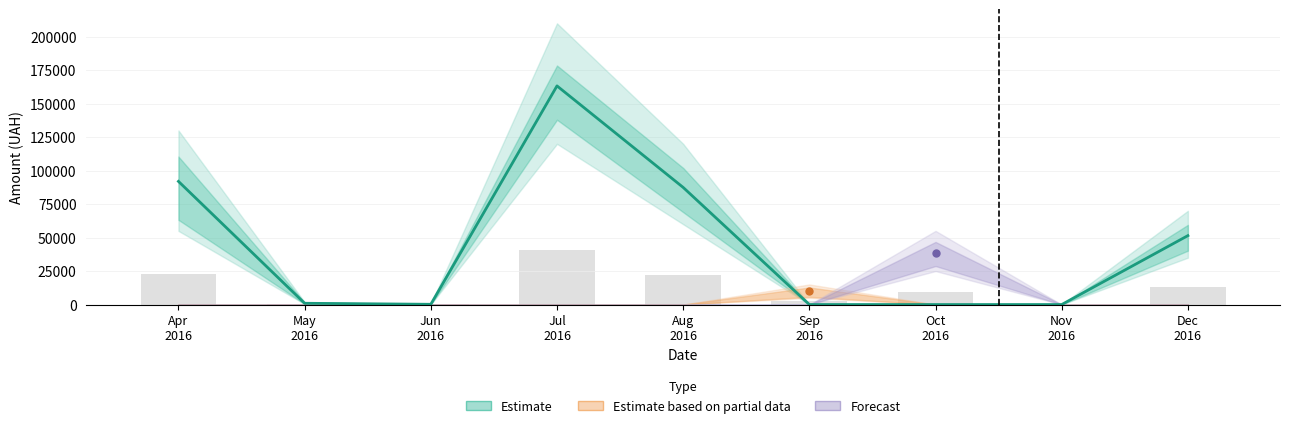

Count the number of categories in the chart.

9